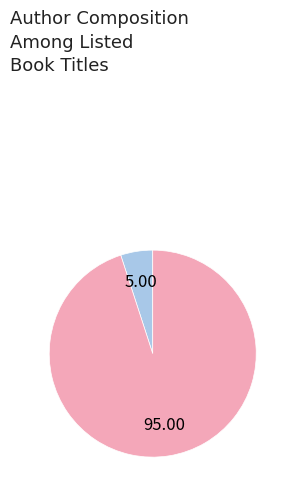

Is there a majority slice in this chart?

Yes